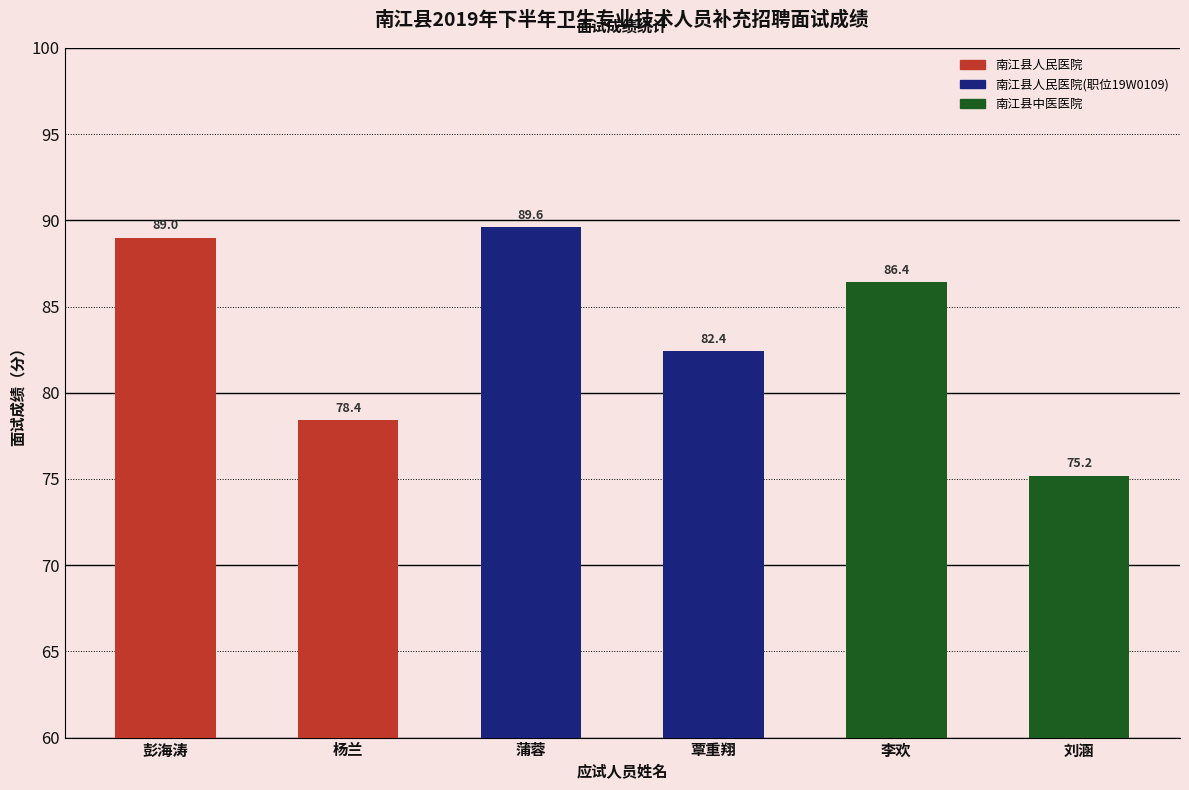

Reading left to right, transcribe all the data shown in this chart.

89.0	78.4	89.6	82.4	86.4	75.2